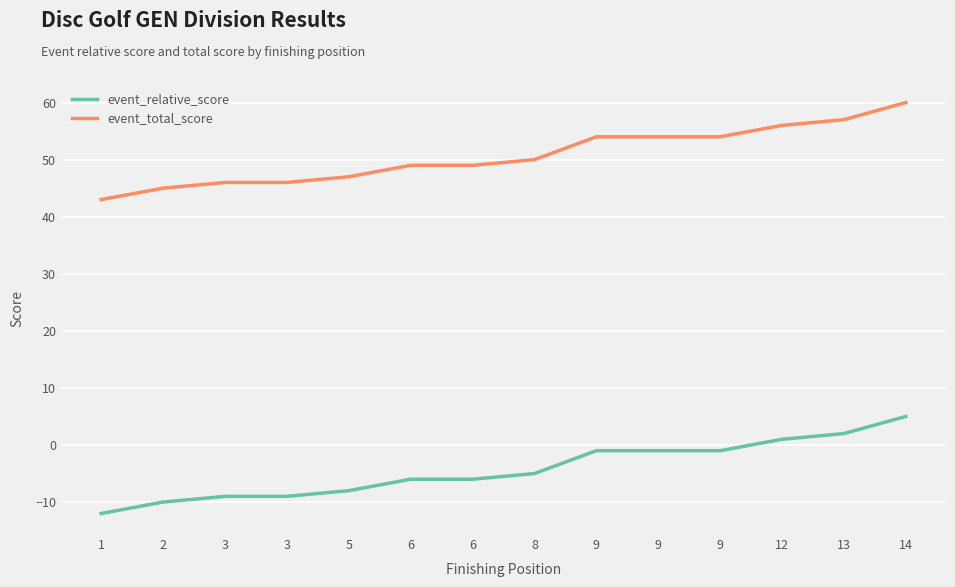

At 13, list the series in order from smallest to largest.

event_relative_score, event_total_score